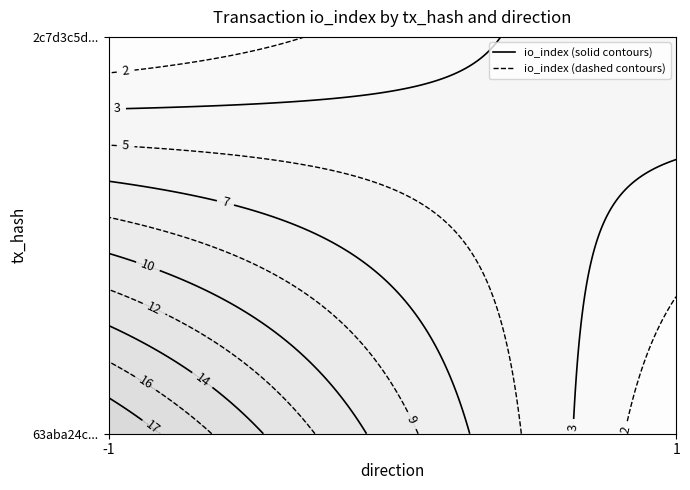

What is the spread (max minus min) of values at io_index?

14